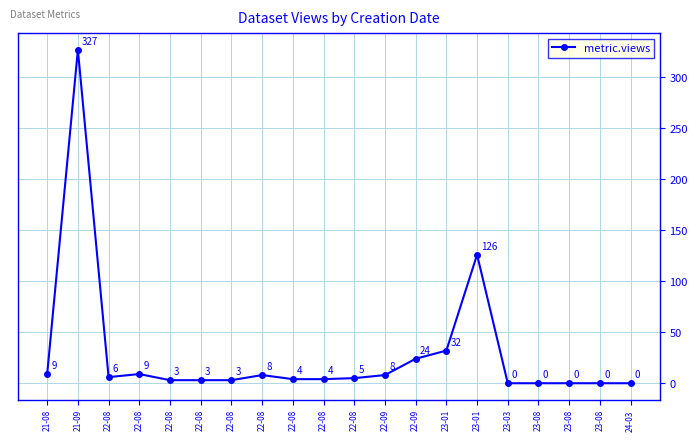

How many positive values are there?

15